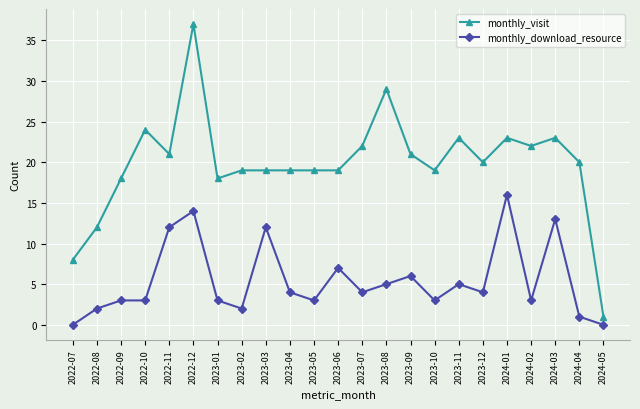

How many lines are shown in the chart?

2